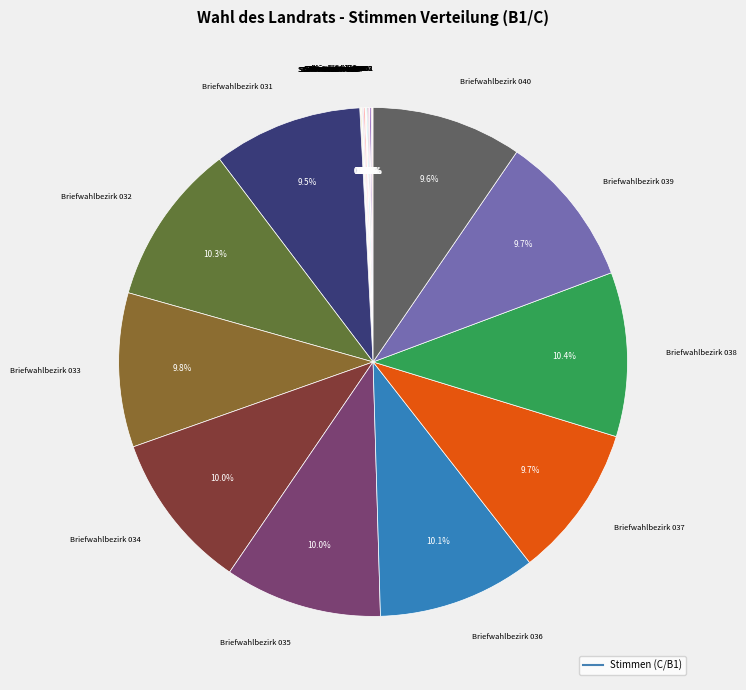

Is Stimmbezirk 015 the majority of the pie?

No